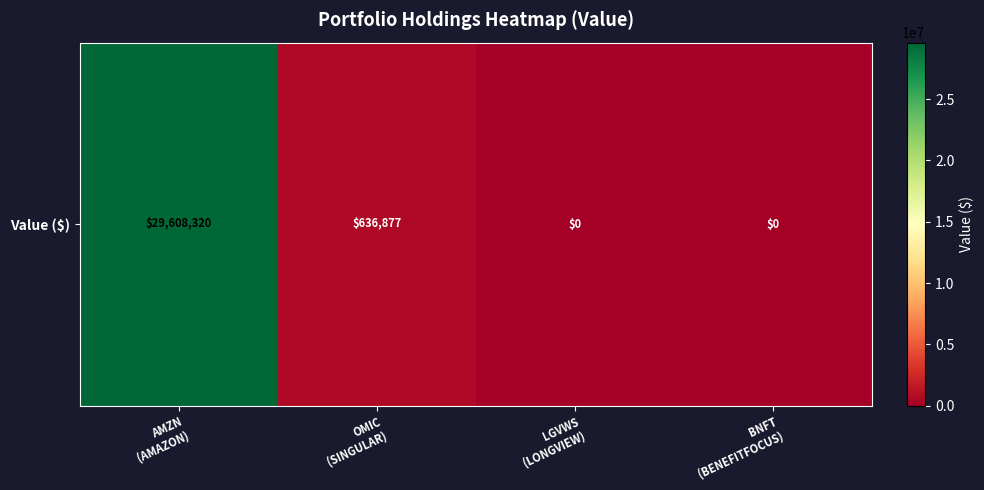

What is the change in value from OMIC
(SINGULAR) to LGVWS
(LONGVIEW)?

-636877